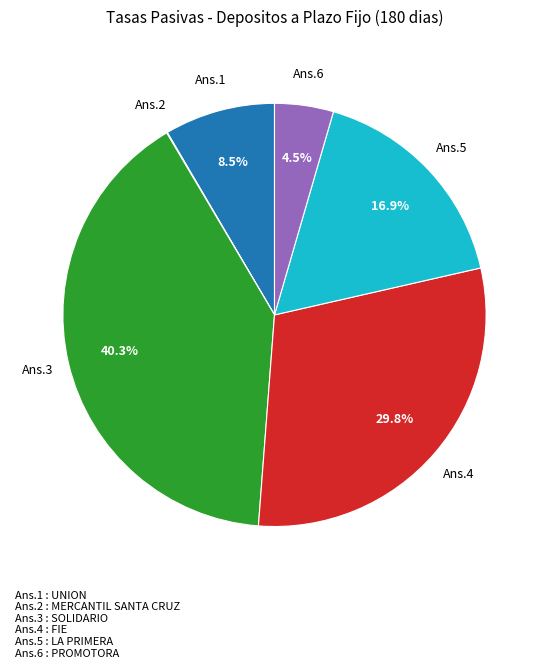

Which category has the biggest portion of the pie?

Ans.3